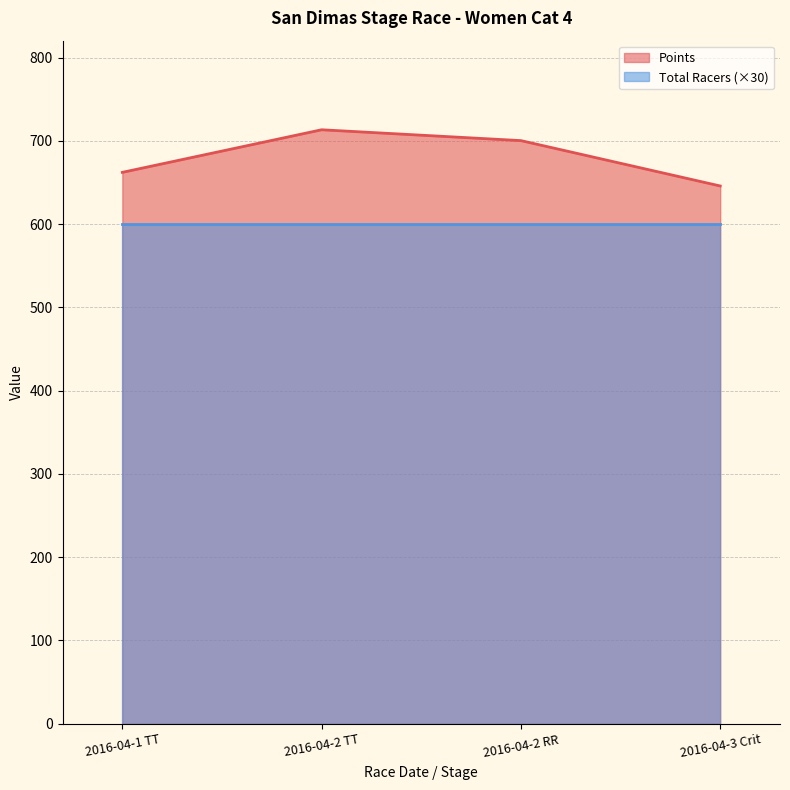

What is the difference between the maximum and minimum values?

67.5